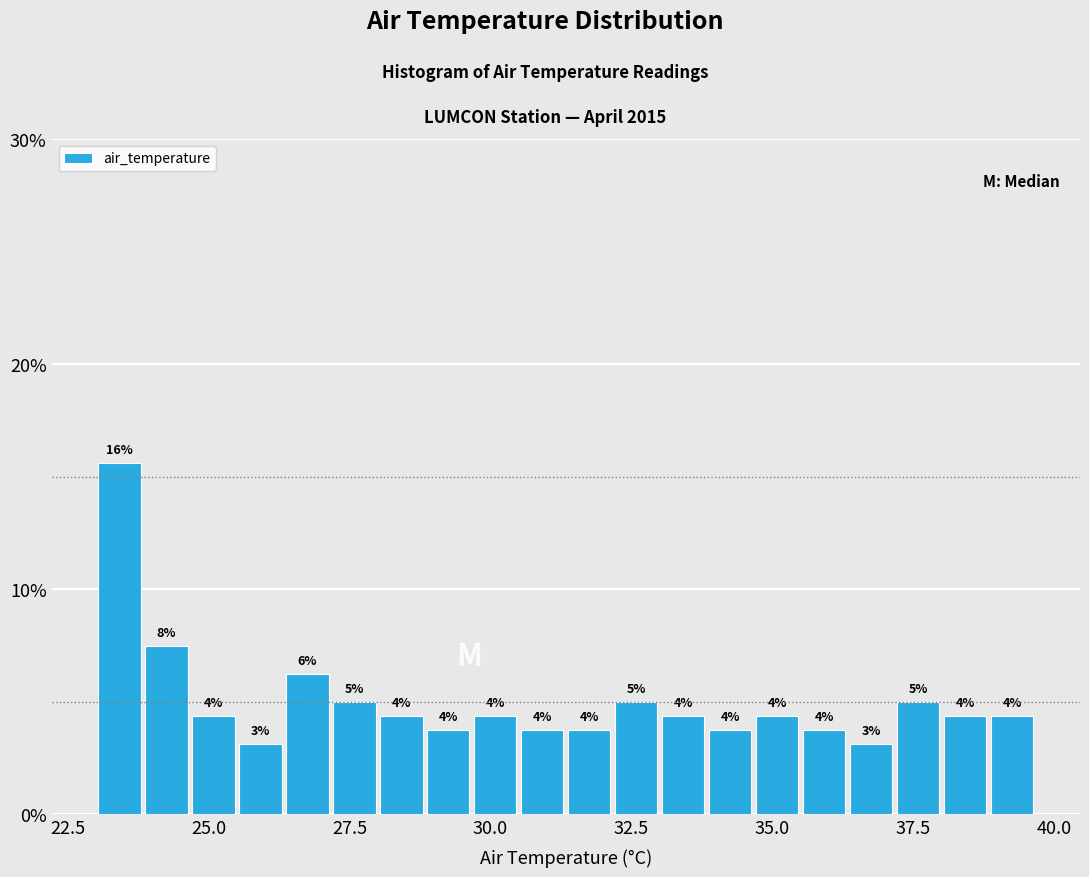

Around what value on the x-axis is the tallest bar? Give the approximate position of its centre, as read against the axis.

23.5